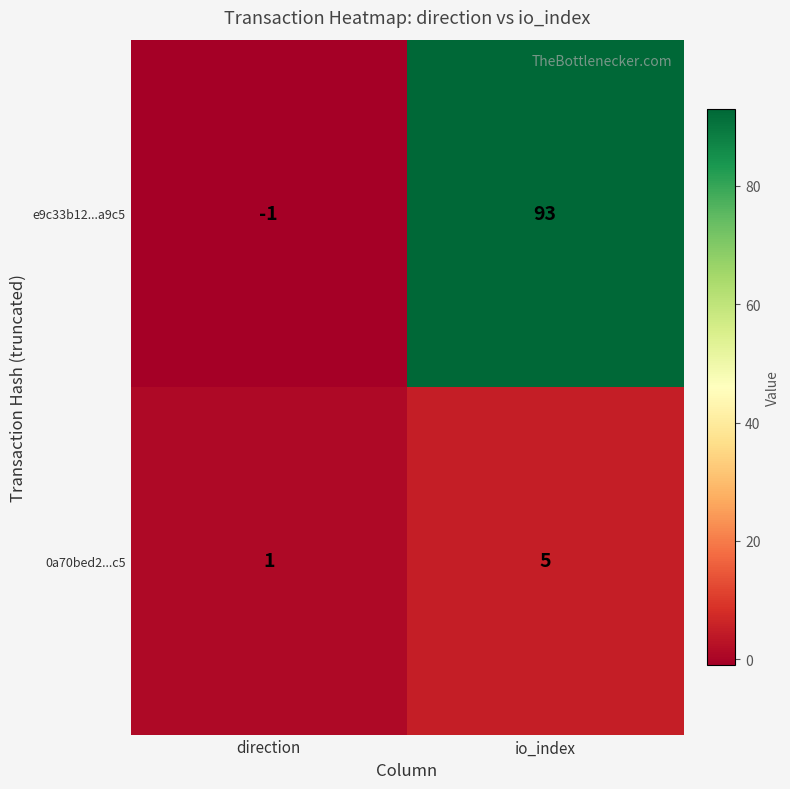

Reading left to right, extract all data points from this chart.

e9c33b12...a9c5: -1	93
0a70bed2...c5: 1	5